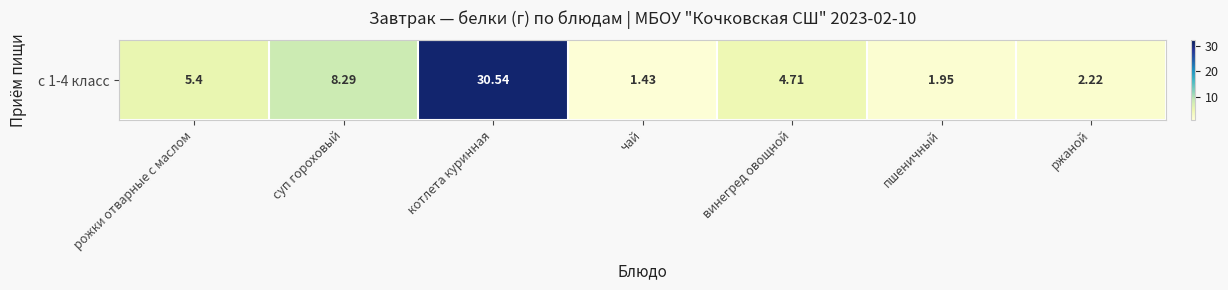

Which label corresponds to the smallest value in the chart?

чай